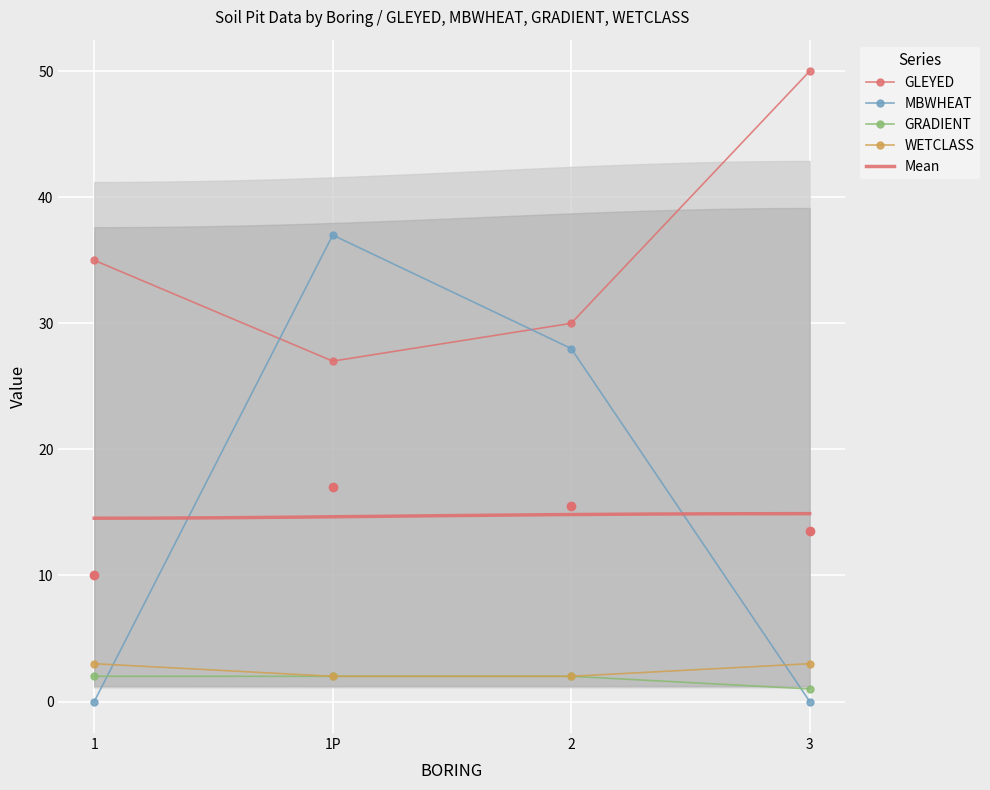

True or false: GRADIENT has a value of 1 at 3.

True